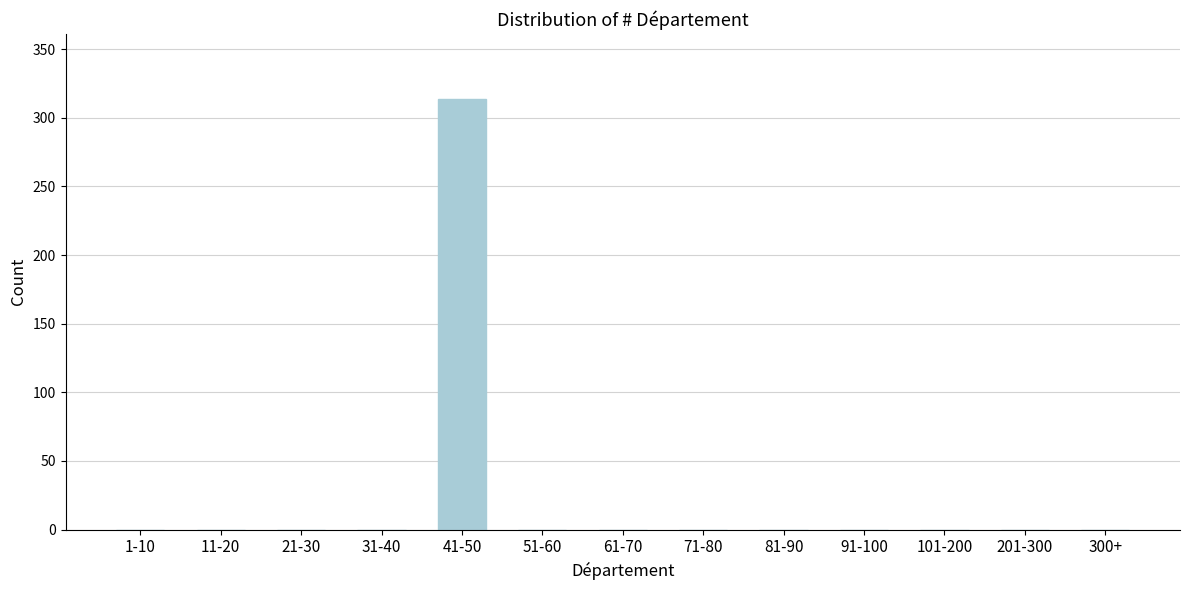

Reading left to right, list all the values displayed in this chart.

1-10=0	11-20=0	21-30=0	31-40=0	41-50=314	51-60=0	61-70=0	71-80=0	81-90=0	91-100=0	101-200=0	201-300=0	300+=0